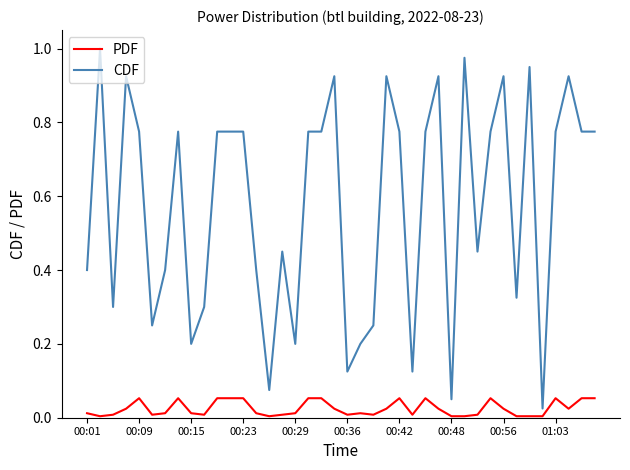

What is the average value of the CDF series?

0.6